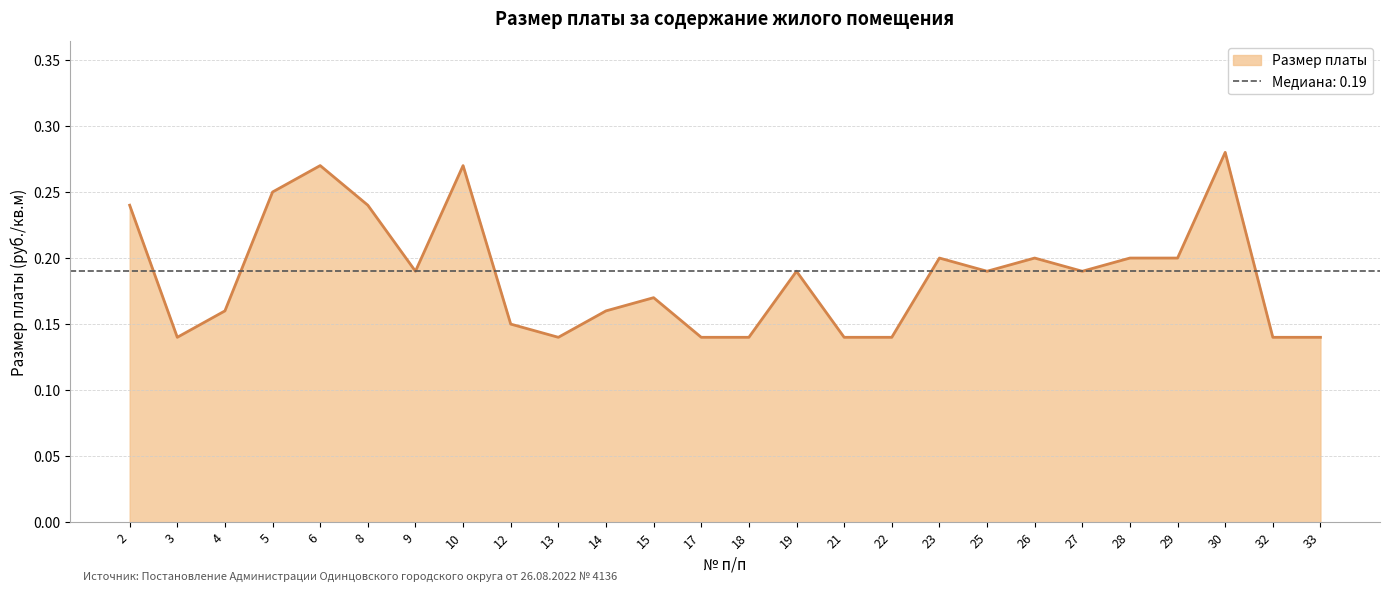

How many lines are shown in the chart?

1